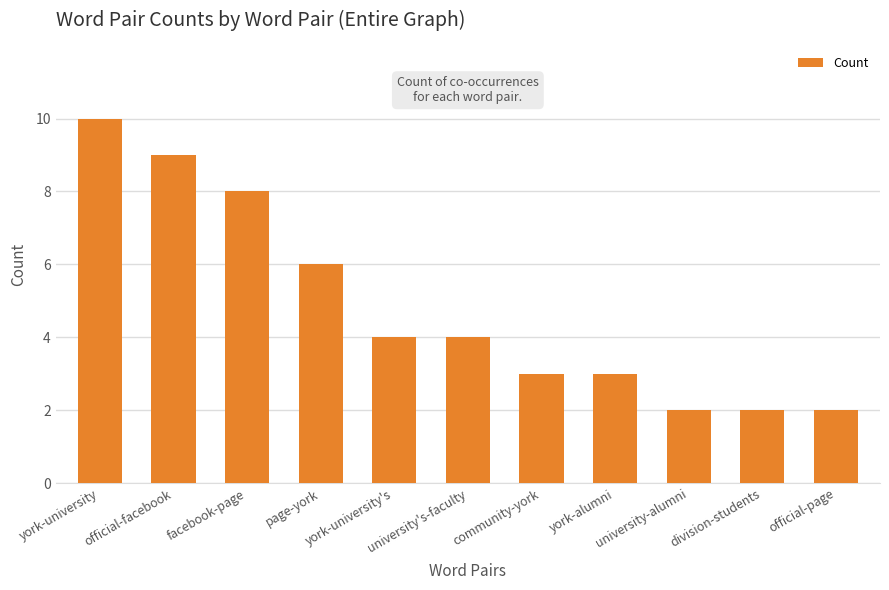

How many values are below 4?

5